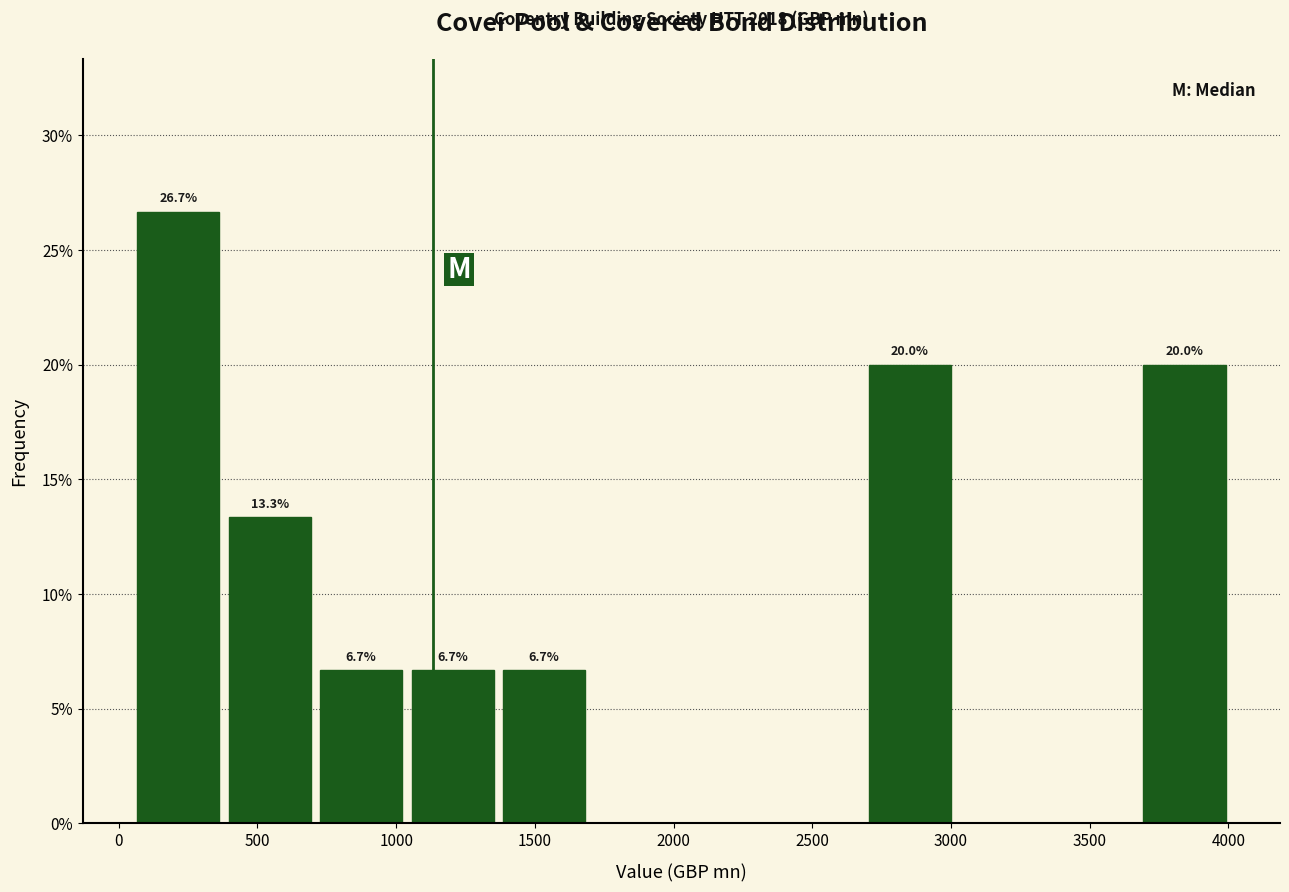

Which range on the x-axis has the tallest bar?

50 to 400